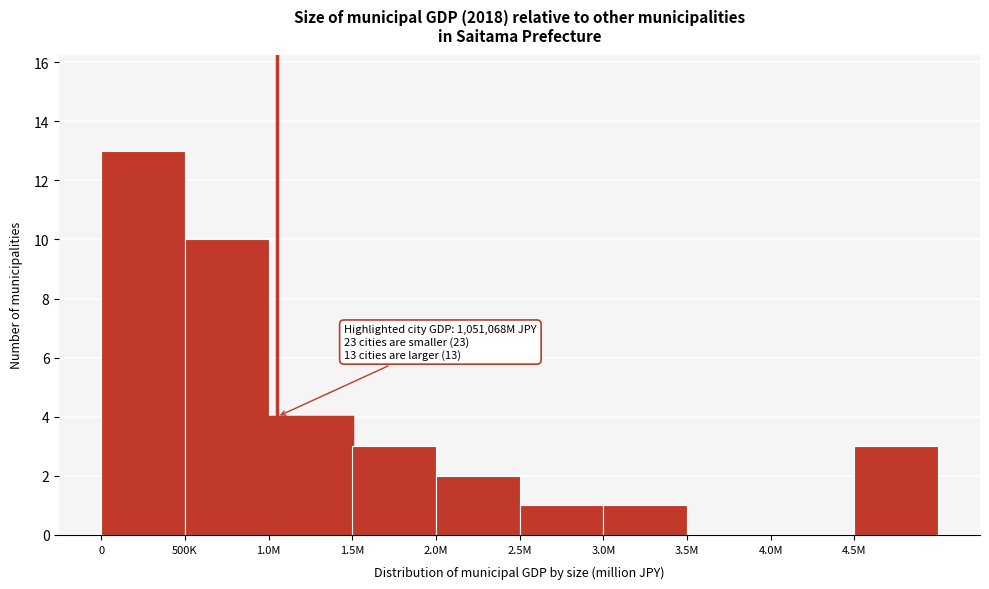

Reading left to right, extract all data points from this chart.

0=13	500K=10	1.0M=4	1.5M=3	2.0M=2	2.5M=1	3.0M=1	3.5M=0	4.0M=0	4.5M=3